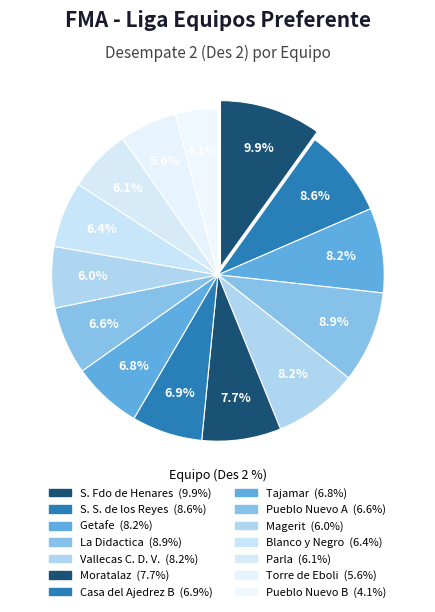

Count the number of slices in the pie.

14